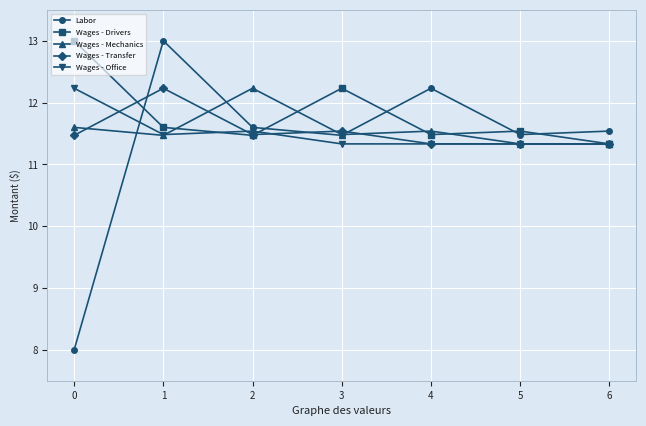

What is the value of the Wages - Office point at the 4th from the left?

11.3